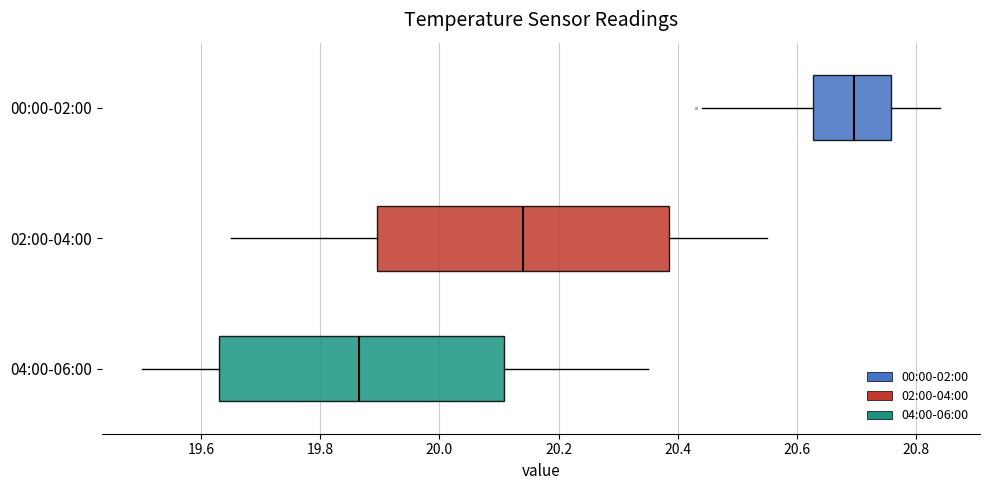

Reading bottom to top, transcribe this box plot: for each box, give where its median line is, the range the box spans, and where its two whiskers end, as read against the x-axis. The values are not printed on the chart, so give them approximately, as read against the axis.

04:00-06:00: median 19.86, box 19.64 to 20.10, whiskers 19.50 to 20.36
02:00-04:00: median 20.14, box 19.90 to 20.38, whiskers 19.66 to 20.56
00:00-02:00: median 20.70, box 20.62 to 20.76, whiskers 20.44 to 20.84